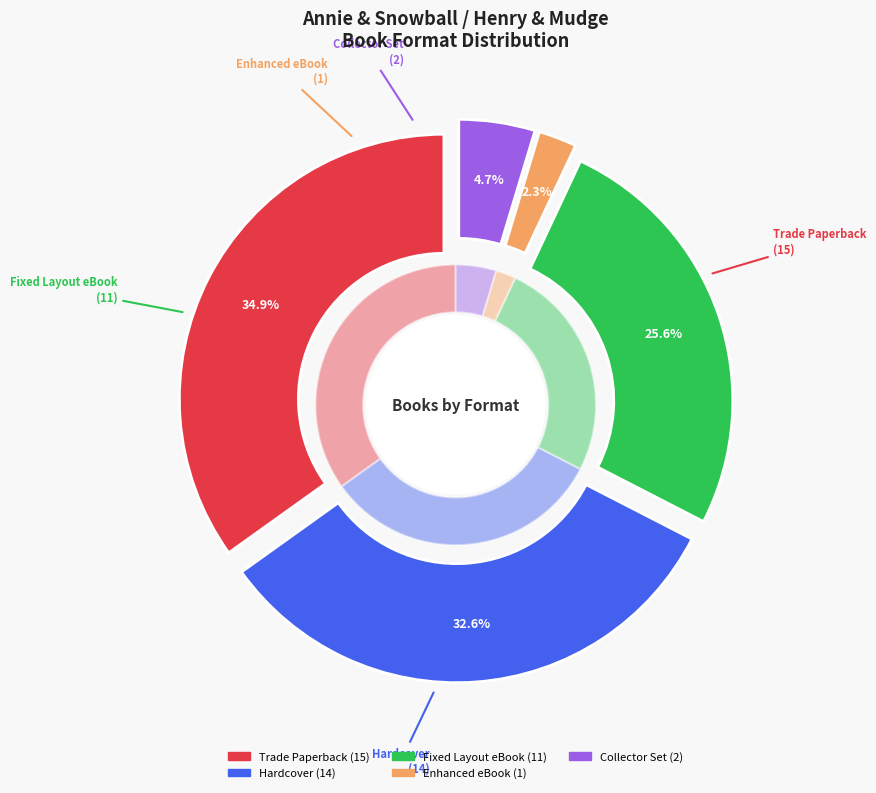

What is the change in value from Hardcover to Enhanced eBook?

-13